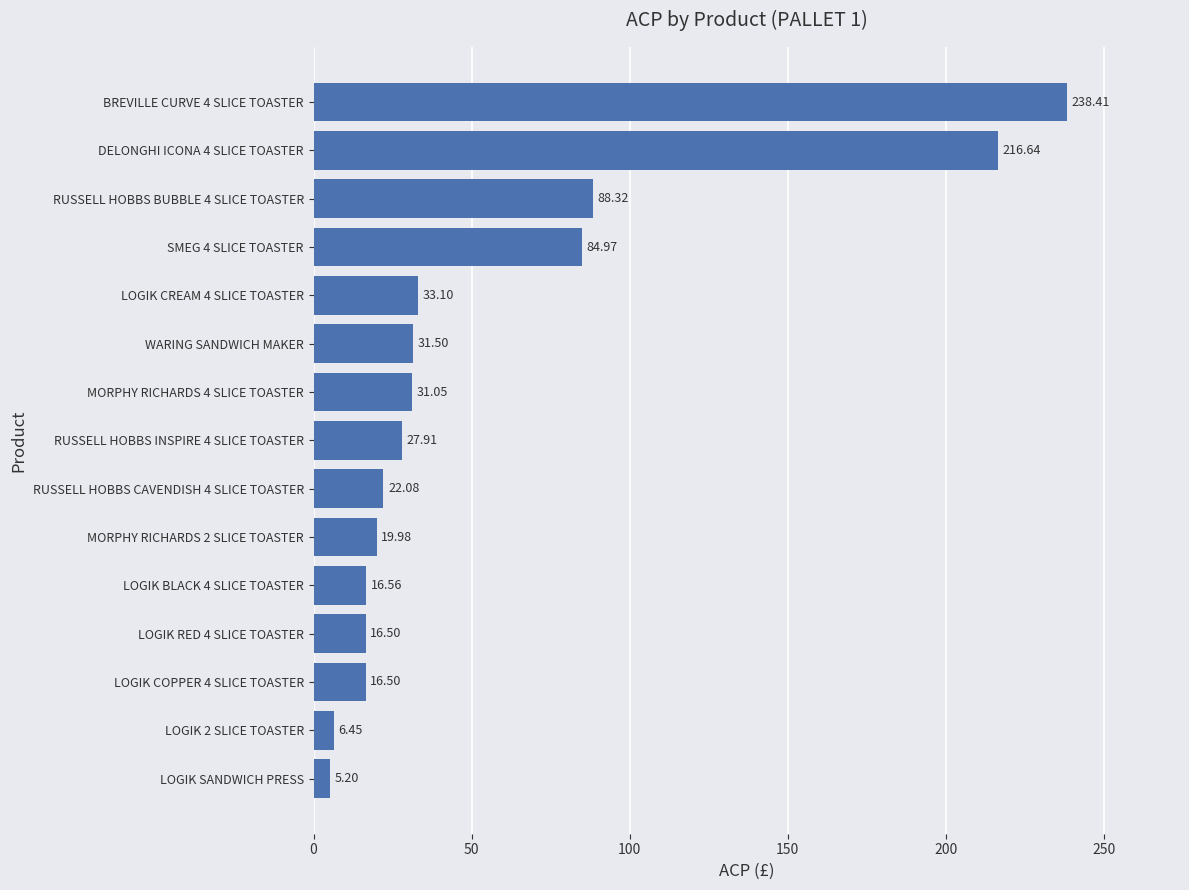

Does the chart contain stacked bars?

No